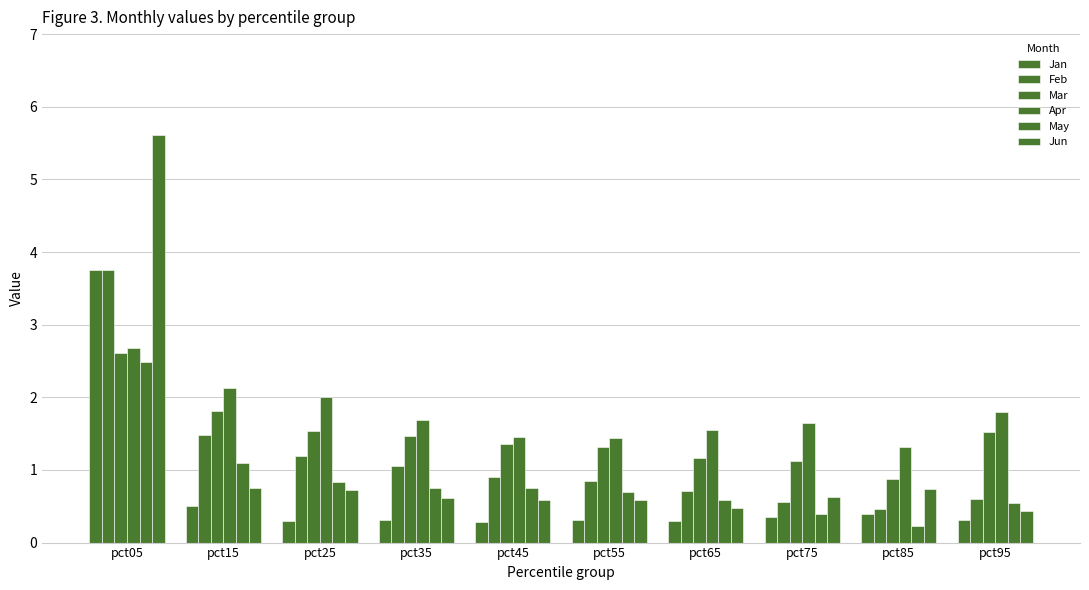

Reading left to right, list all the values displayed in this chart.

Jan: pct05=3.7	pct15=0.5	pct25=0.3	pct35=0.3	pct45=0.3	pct55=0.3	pct65=0.3	pct75=0.4	pct85=0.4	pct95=0.3
Feb: pct05=3.8	pct15=1.5	pct25=1.2	pct35=1.1	pct45=0.9	pct55=0.8	pct65=0.7	pct75=0.6	pct85=0.5	pct95=0.6
Mar: pct05=2.6	pct15=1.8	pct25=1.5	pct35=1.5	pct45=1.4	pct55=1.3	pct65=1.2	pct75=1.1	pct85=0.9	pct95=1.5
Apr: pct05=2.7	pct15=2.1	pct25=2.0	pct35=1.7	pct45=1.5	pct55=1.4	pct65=1.6	pct75=1.6	pct85=1.3	pct95=1.8
May: pct05=2.5	pct15=1.1	pct25=0.8	pct35=0.8	pct45=0.8	pct55=0.7	pct65=0.6	pct75=0.4	pct85=0.2	pct95=0.5
Jun: pct05=5.6	pct15=0.8	pct25=0.7	pct35=0.6	pct45=0.6	pct55=0.6	pct65=0.5	pct75=0.6	pct85=0.7	pct95=0.4